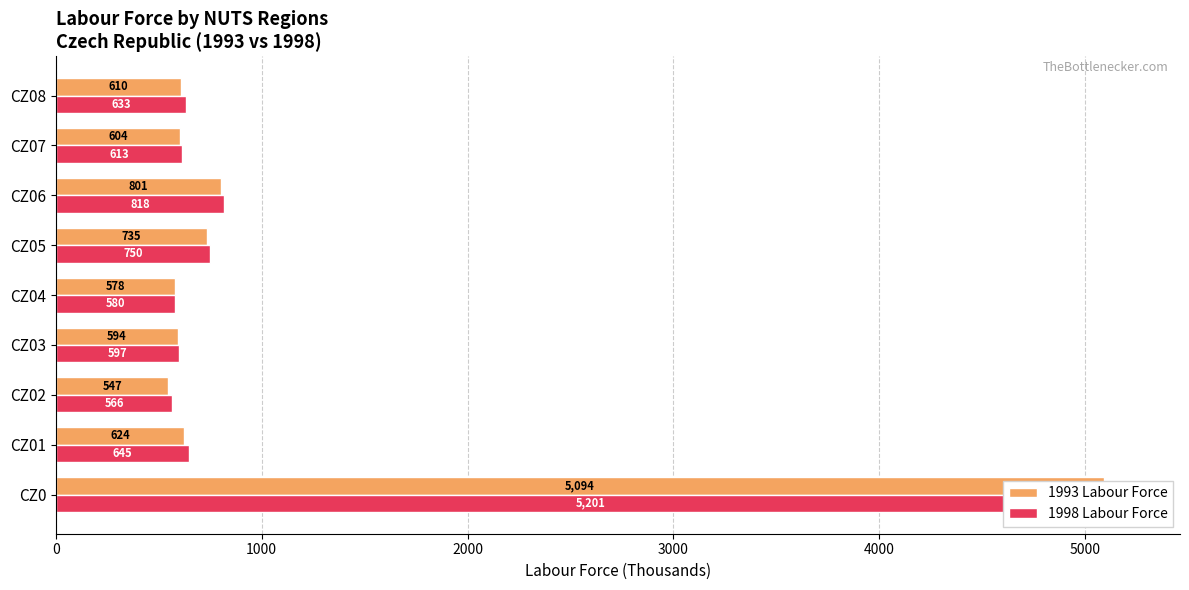

Which series changed the most between CZ0 and CZ05?

1998 Labour Force